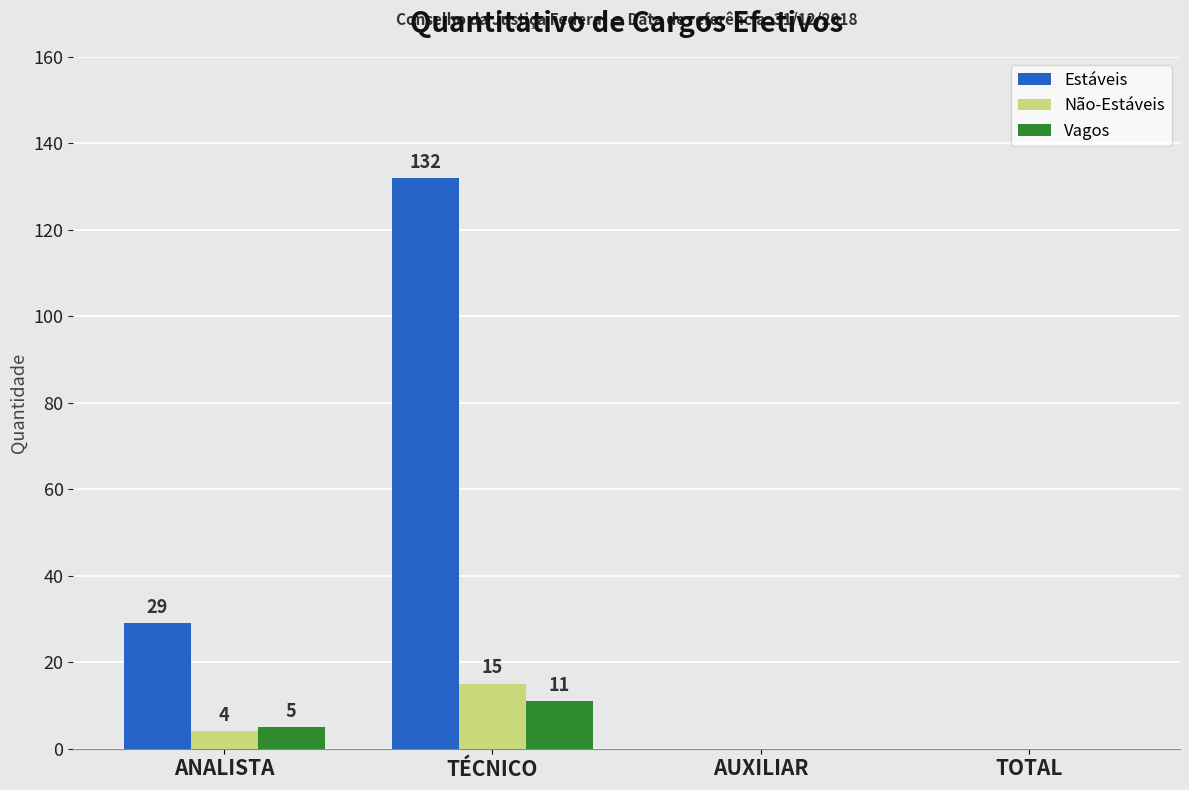

Reading right to left, transcribe all the data shown in this chart.

Estáveis: TOTAL=0	AUXILIAR=0	TÉCNICO=132	ANALISTA=29
Não-Estáveis: TOTAL=0	AUXILIAR=0	TÉCNICO=15	ANALISTA=4
Vagos: TOTAL=0	AUXILIAR=0	TÉCNICO=11	ANALISTA=5